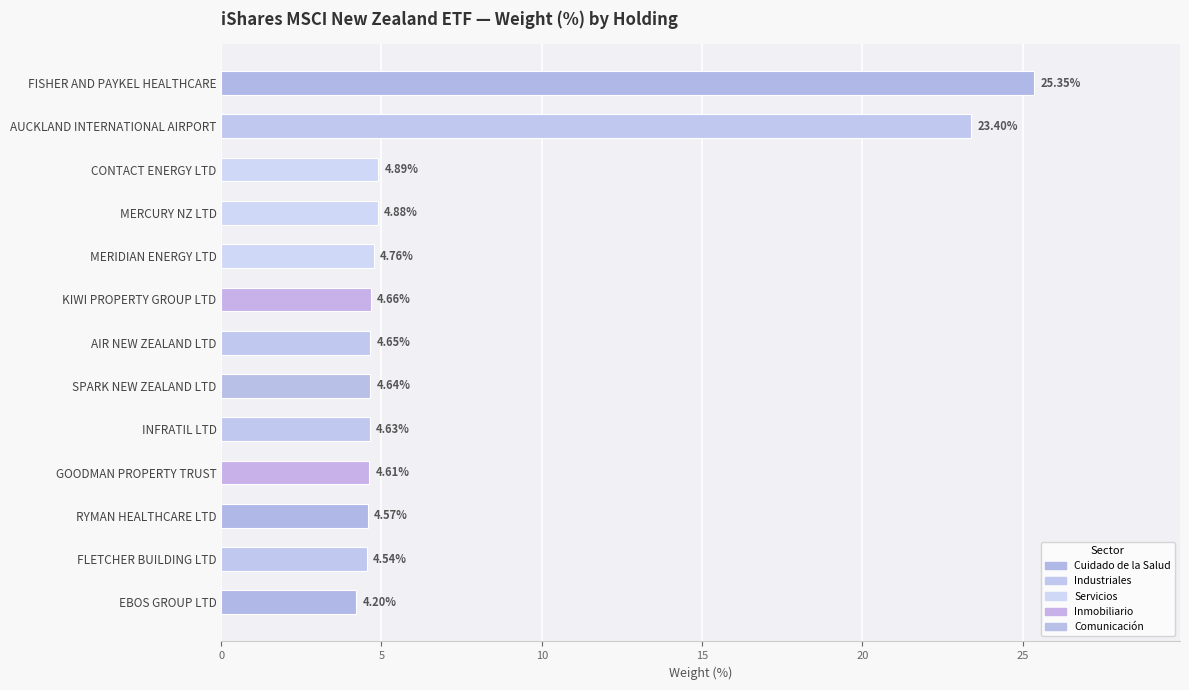

Which label corresponds to the smallest value in the chart?

EBOS GROUP LTD